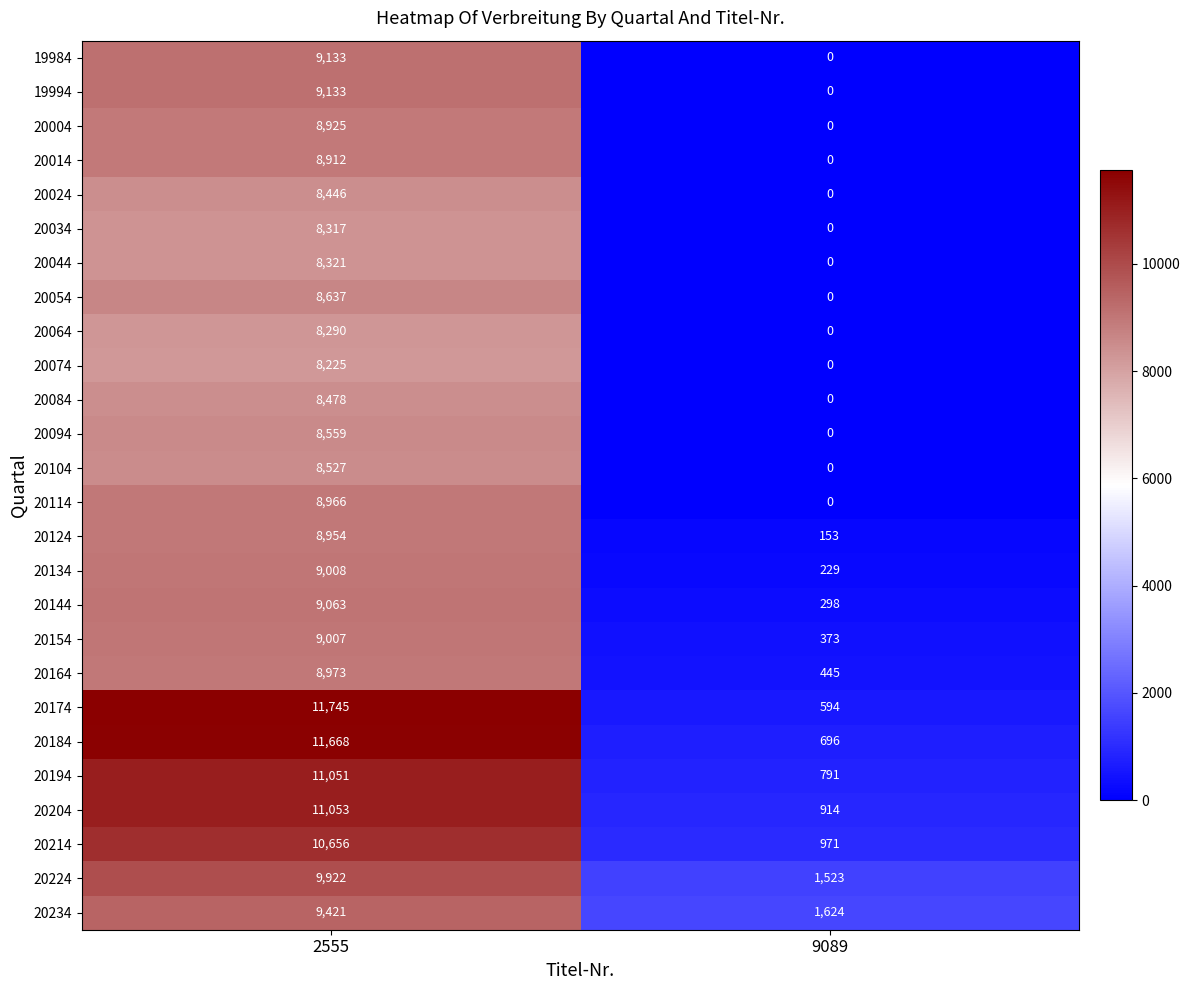

Which category has the lowest value across all series?

9089